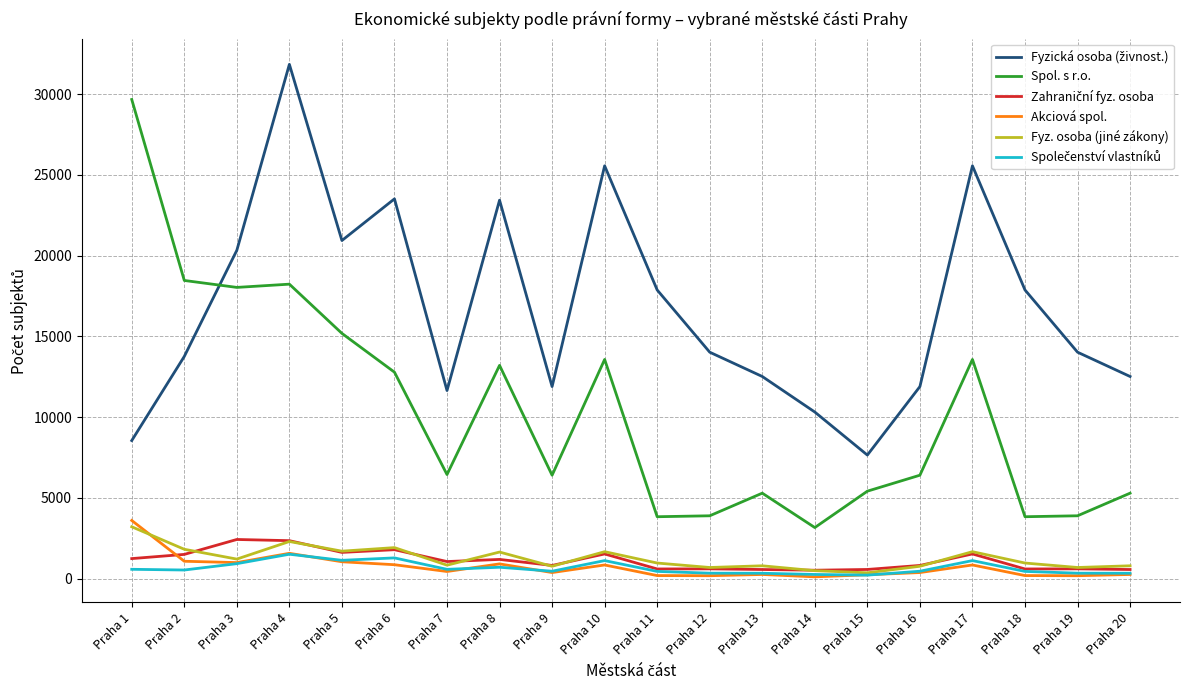

At which label does Spol. s r.o. first exceed 6440?

Praha 1